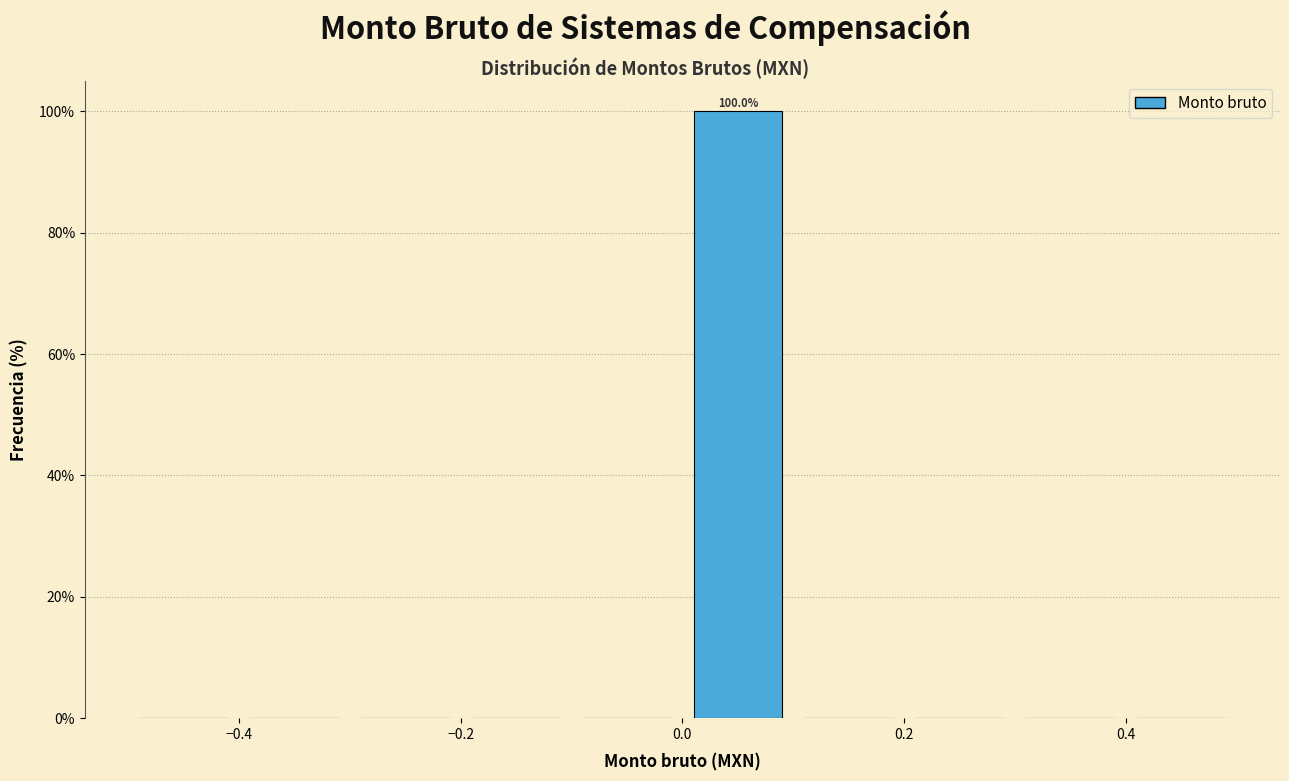

Which range on the x-axis has the tallest bar?

0.0 to 0.1